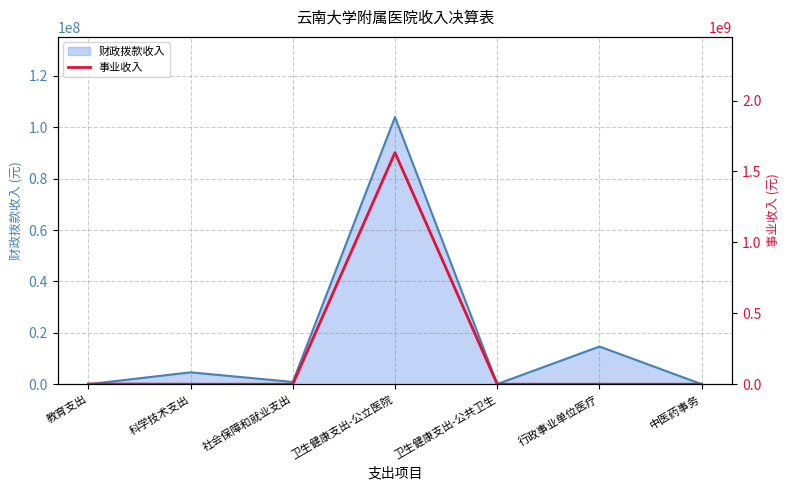

True or false: the data shows 0.0 at 行政事业单位医疗.

True